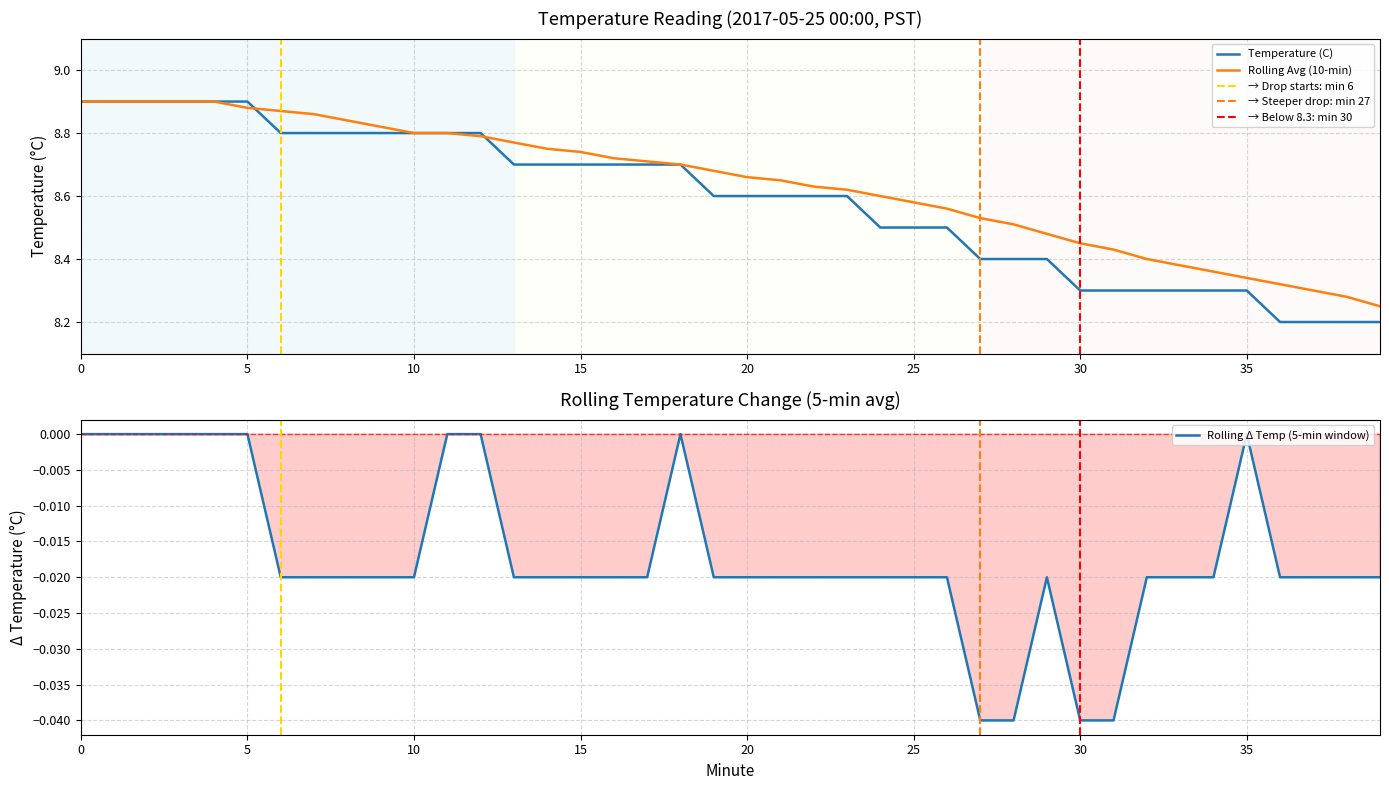

Where is Temperature (C) nearest to the value 8?

36